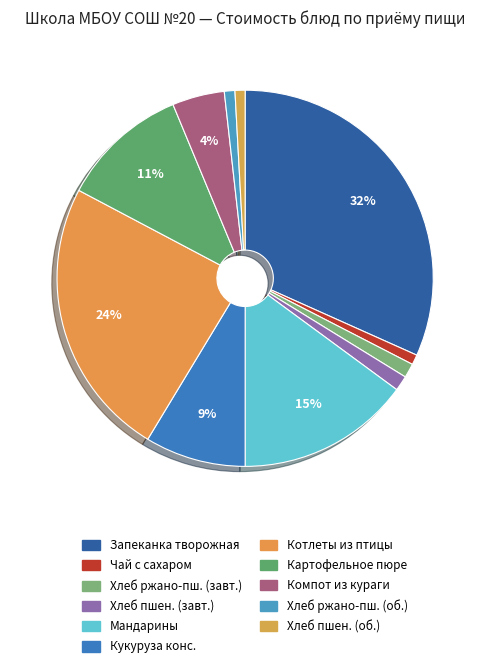

How many segments does this pie chart have?

11